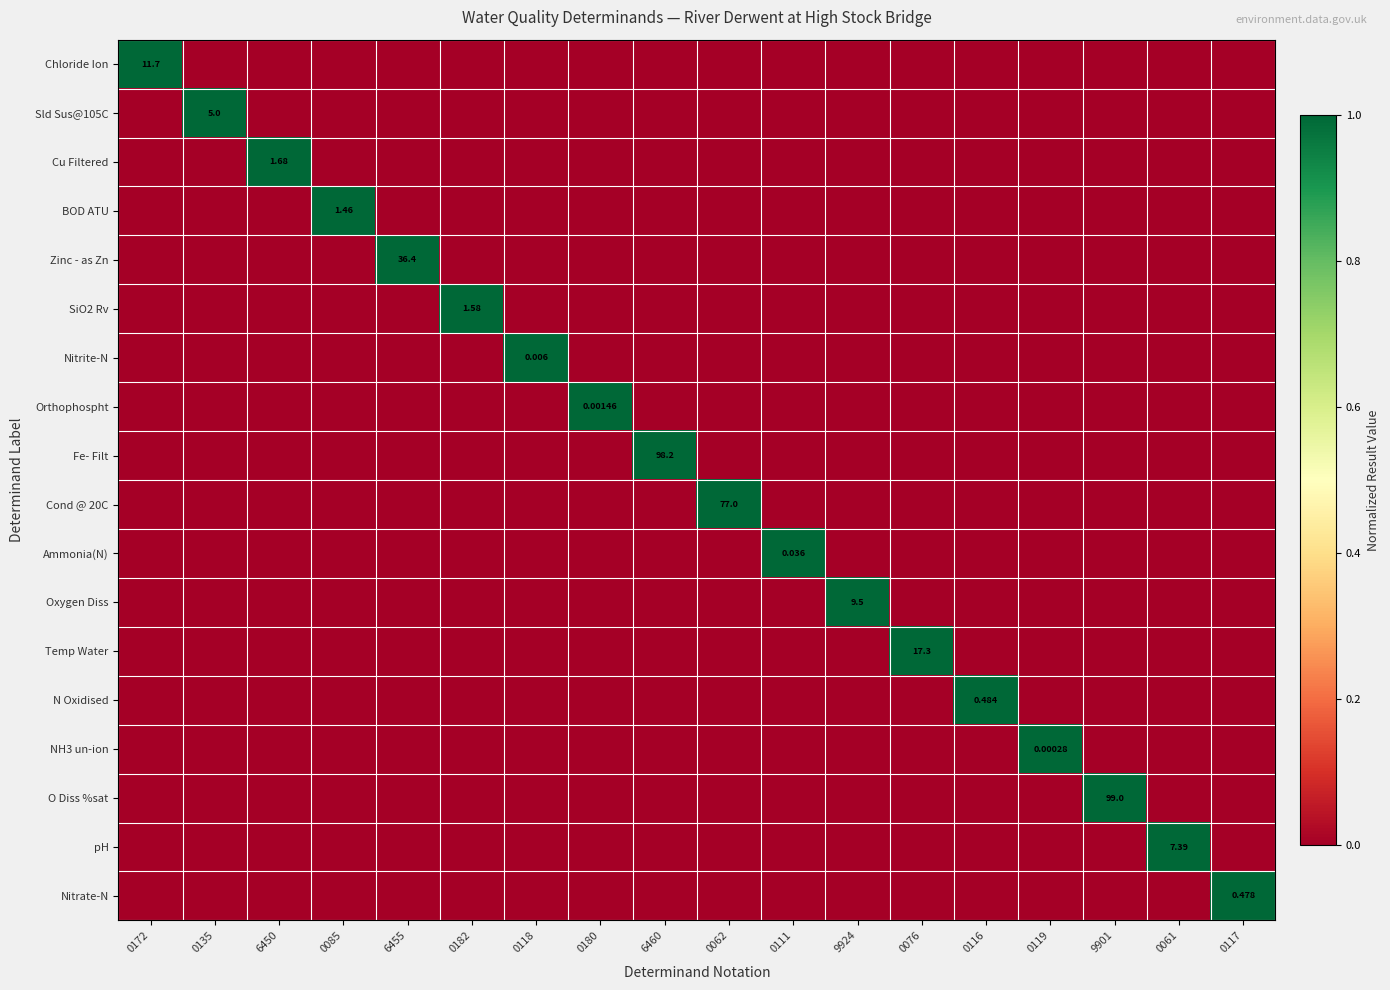

The Sld Sus@105C series shows -1 at 9901. True or false?

False